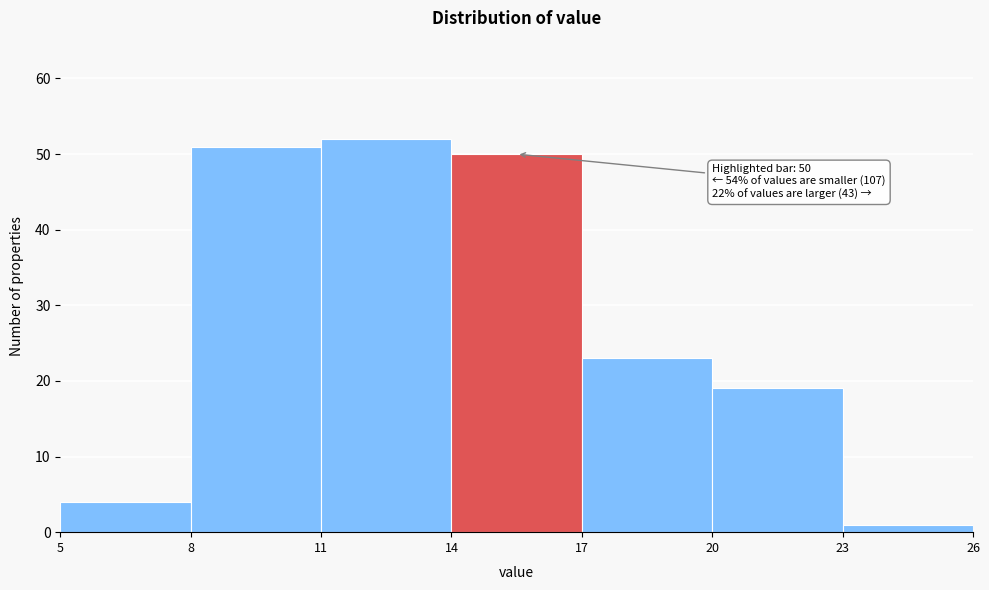

Which range on the x-axis has the tallest bar?

11 to 14